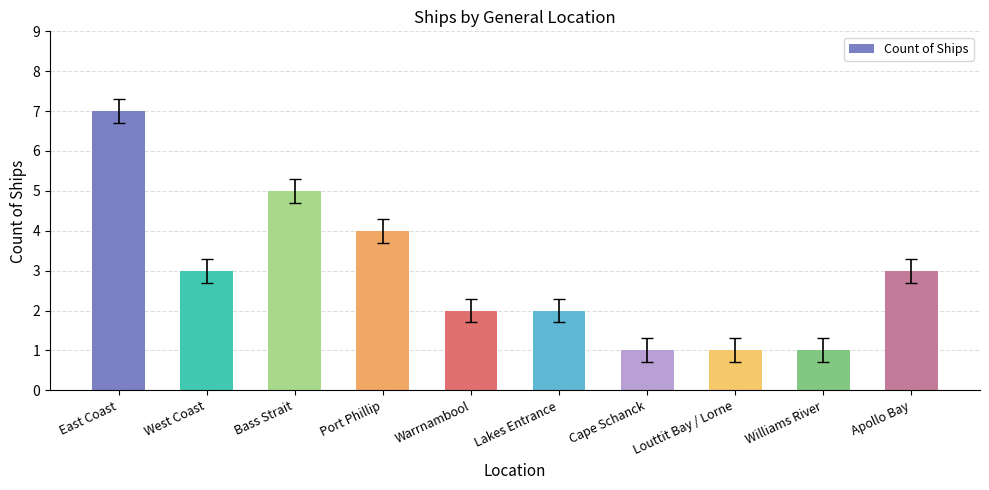

How many bars are there in total?

10